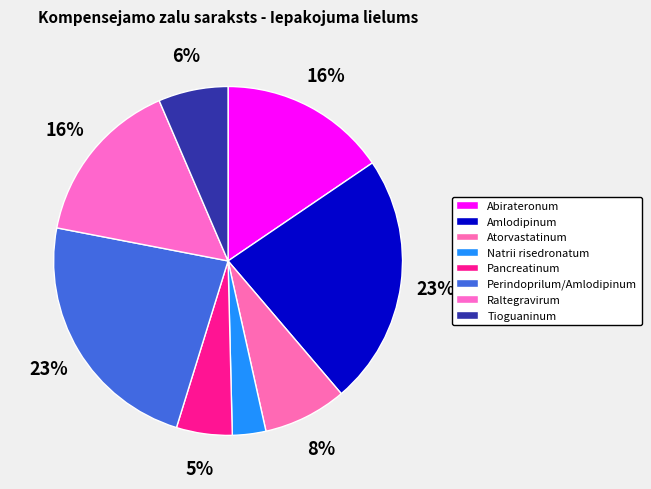

Combined, what portion of the pie is Amlodipinum and Atorvastatinum?

31.0%